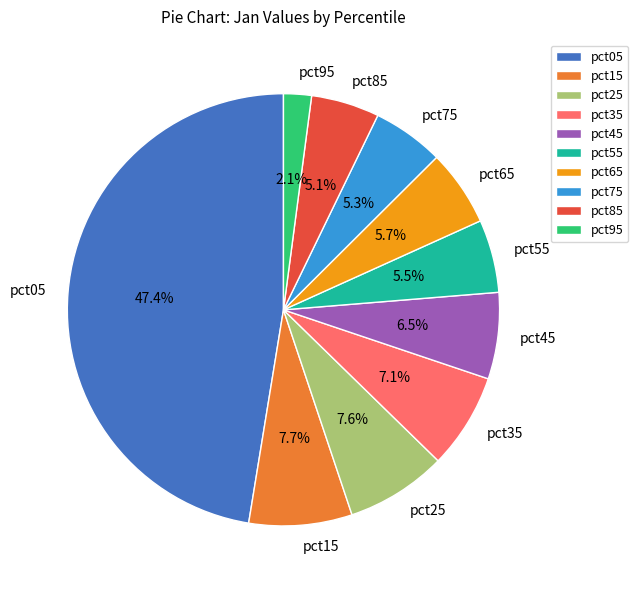

Which has a higher value, pct05 or pct75?

pct05